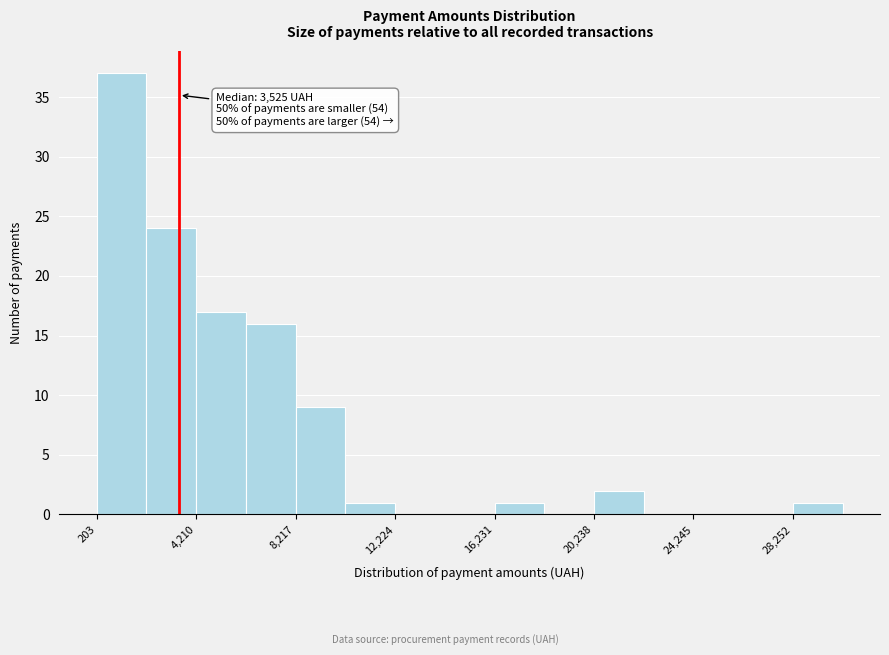

Over which range of the x-axis is the bar tallest?

0 to 2000